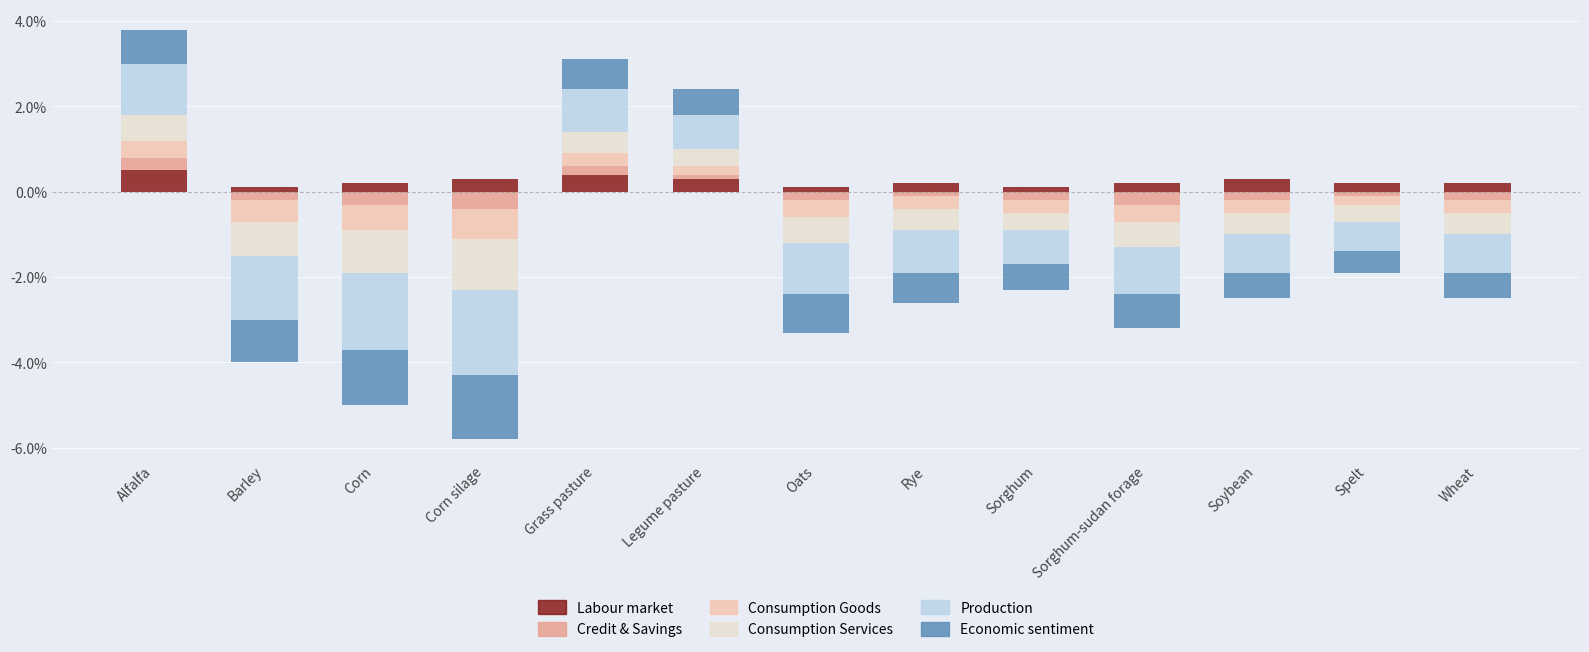

How many data points in Production are above 0?

3